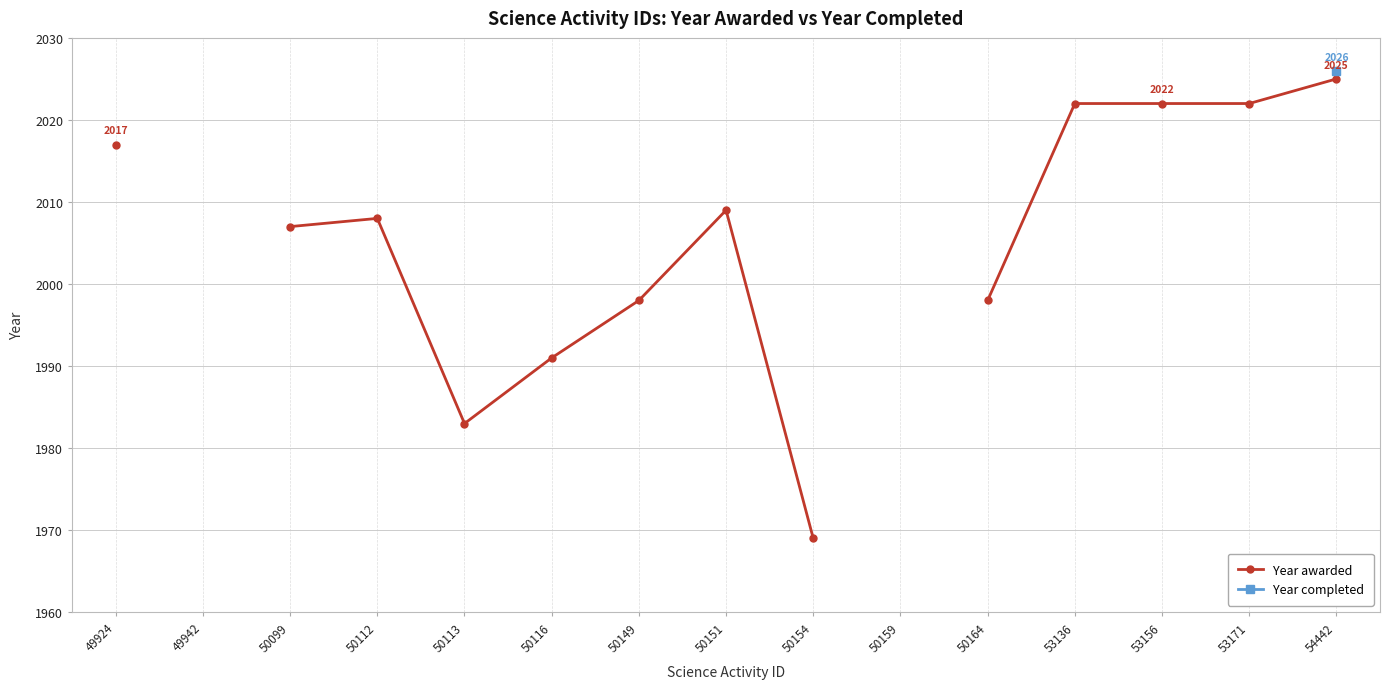

How many values in Year completed are above zero?

1